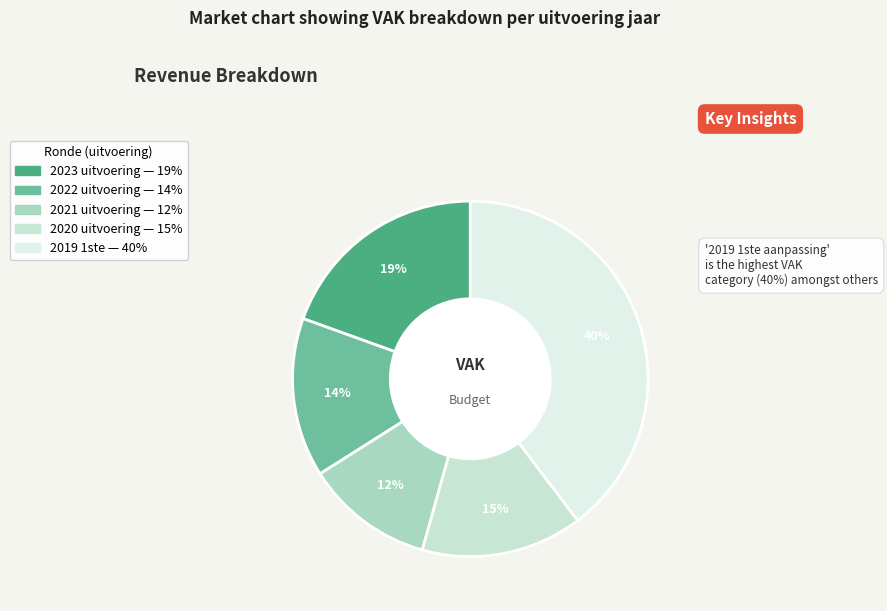

Rank the categories by value from highest to lowest.

2019 1ste aanpassing, 2023 uitvoering, 2020 uitvoering, 2022 uitvoering, 2021 uitvoering